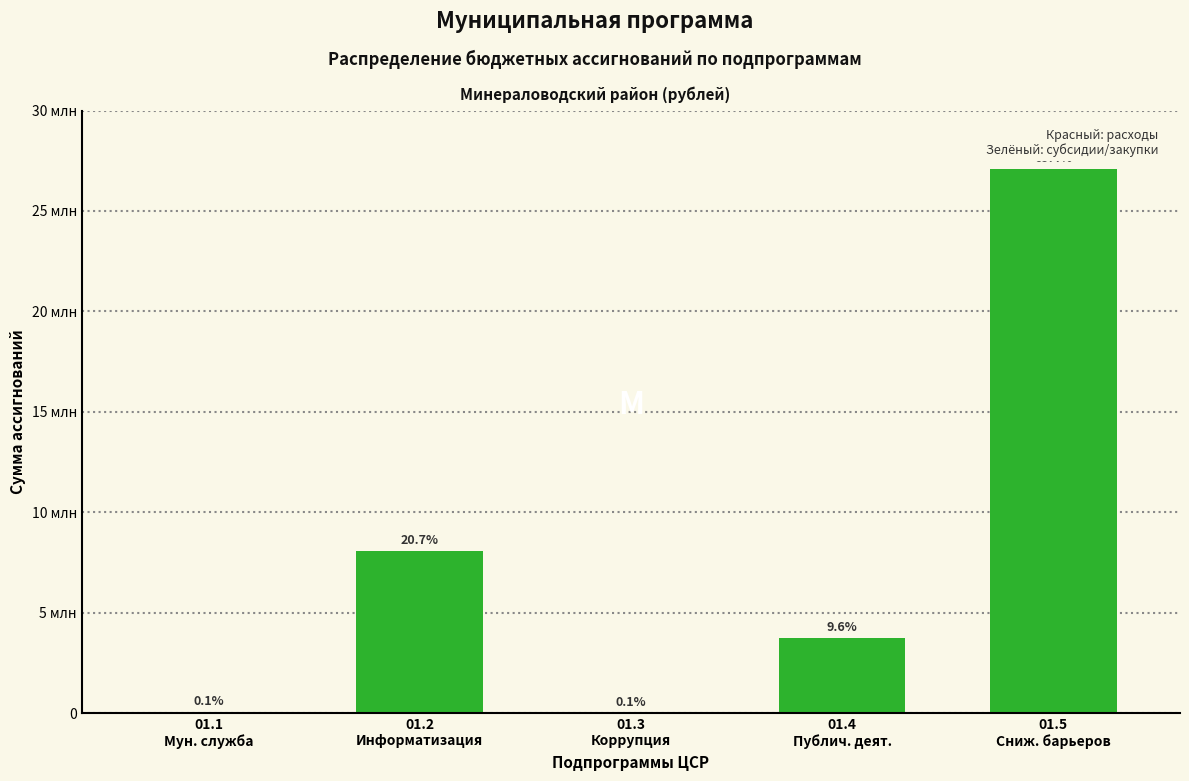

What position from the left is 01.2
Информатизация?

2